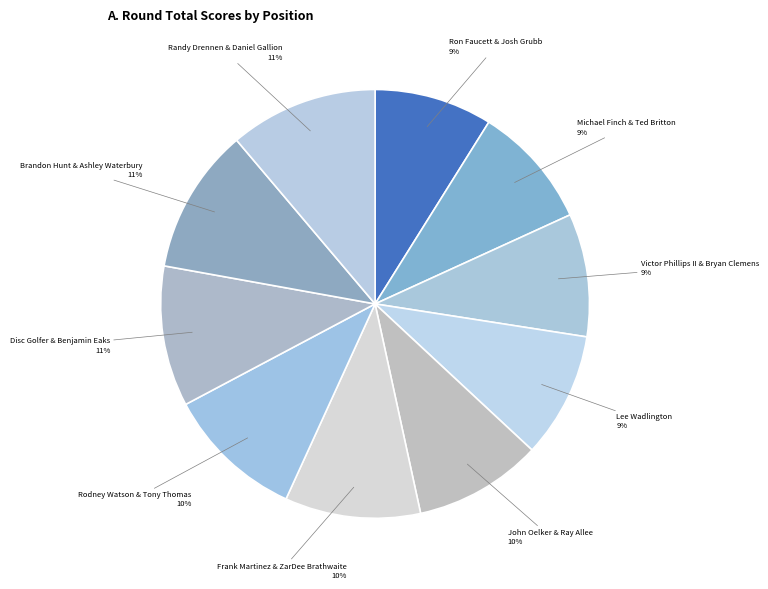

To the nearest percent, what portion does Brandon Hunt & Ashley Waterbury represent?

11%